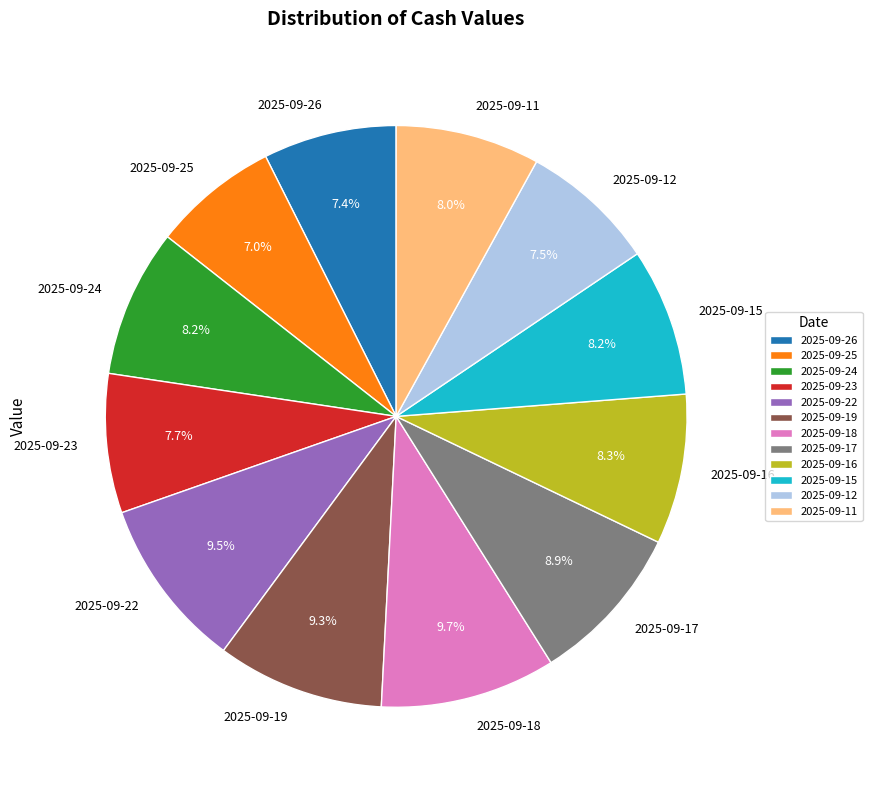

Do 2025-09-16 and 2025-09-26 together represent more than half of the pie?

No